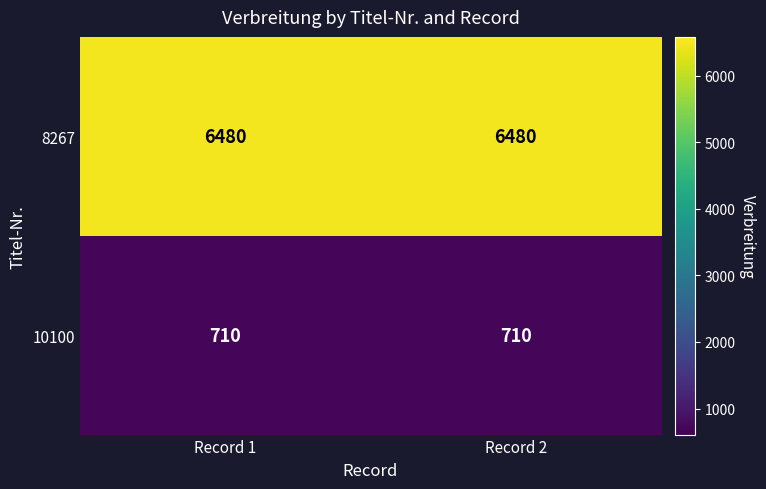

True or false: 8267 has a value of 6480 at Record 2.

True